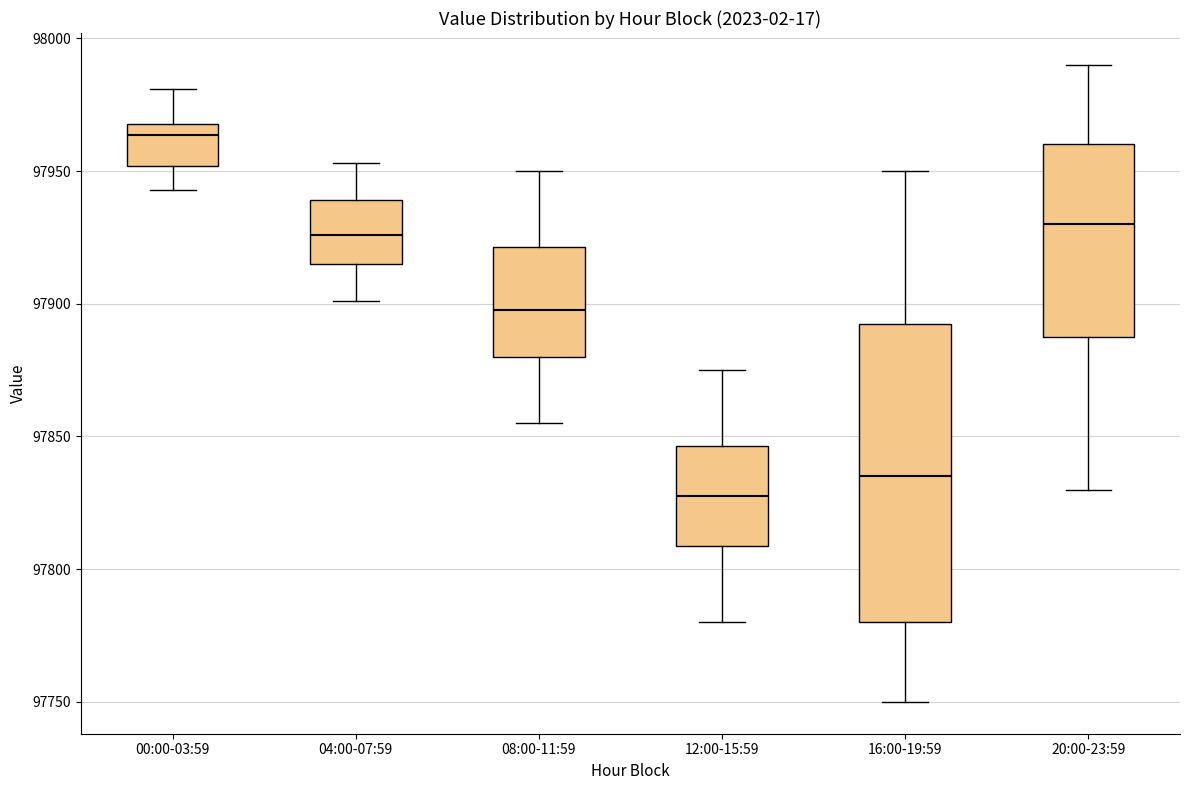

Where is the upper edge of the box for 16:00-19:59 on the y-axis? The values are not printed on the chart, so give them approximately, as read against the axis.

97895